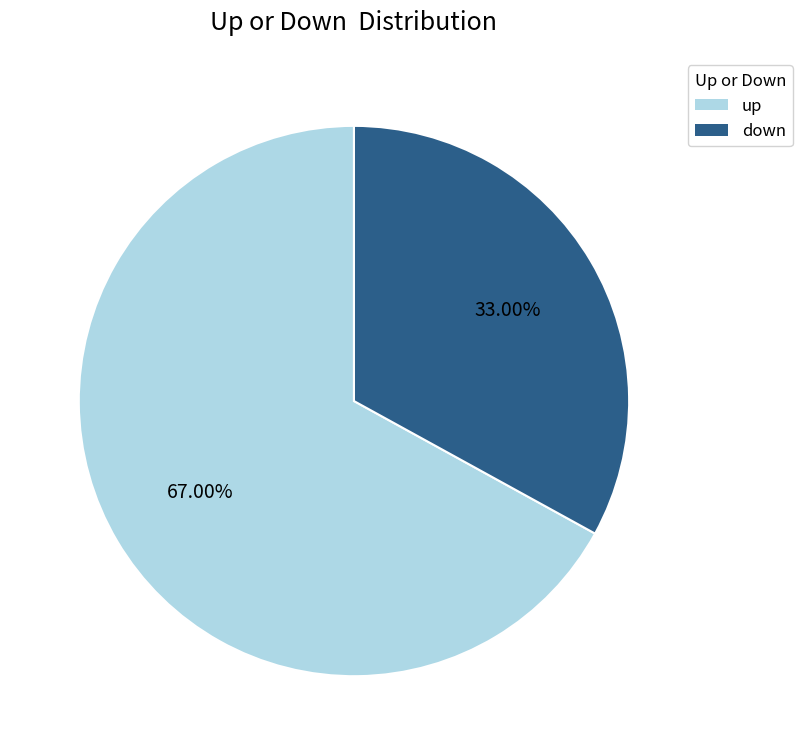

How many slices are in this pie chart?

2